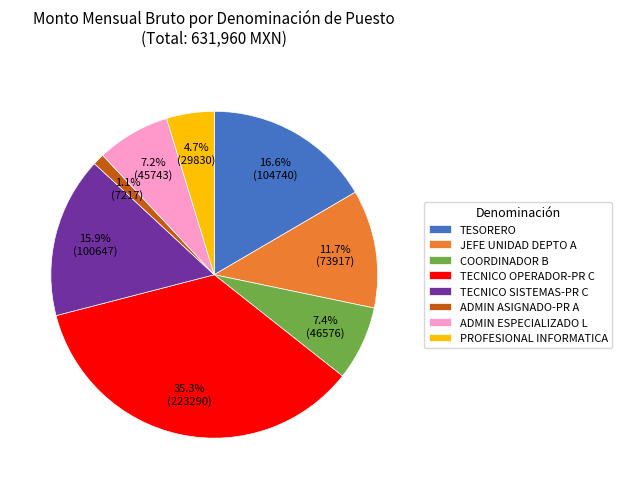

Which slice is the smallest?

ADMIN ASIGNADO-PR A